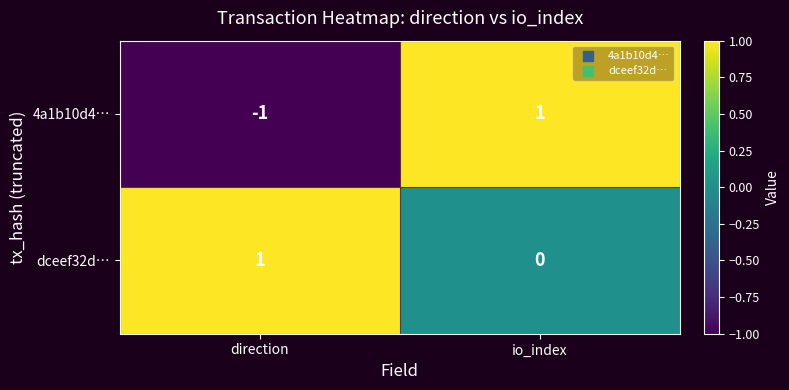

Reading left to right, extract all data points from this chart.

4a1b10d4…: direction=-1	io_index=1
dceef32d…: direction=1	io_index=0